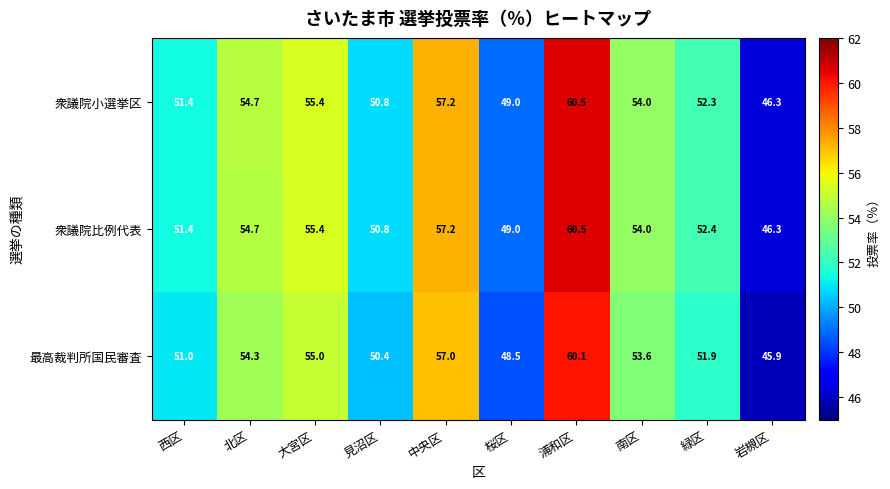

True or false: 最高裁判所国民審査 has a value of 95.8 at 南区.

False